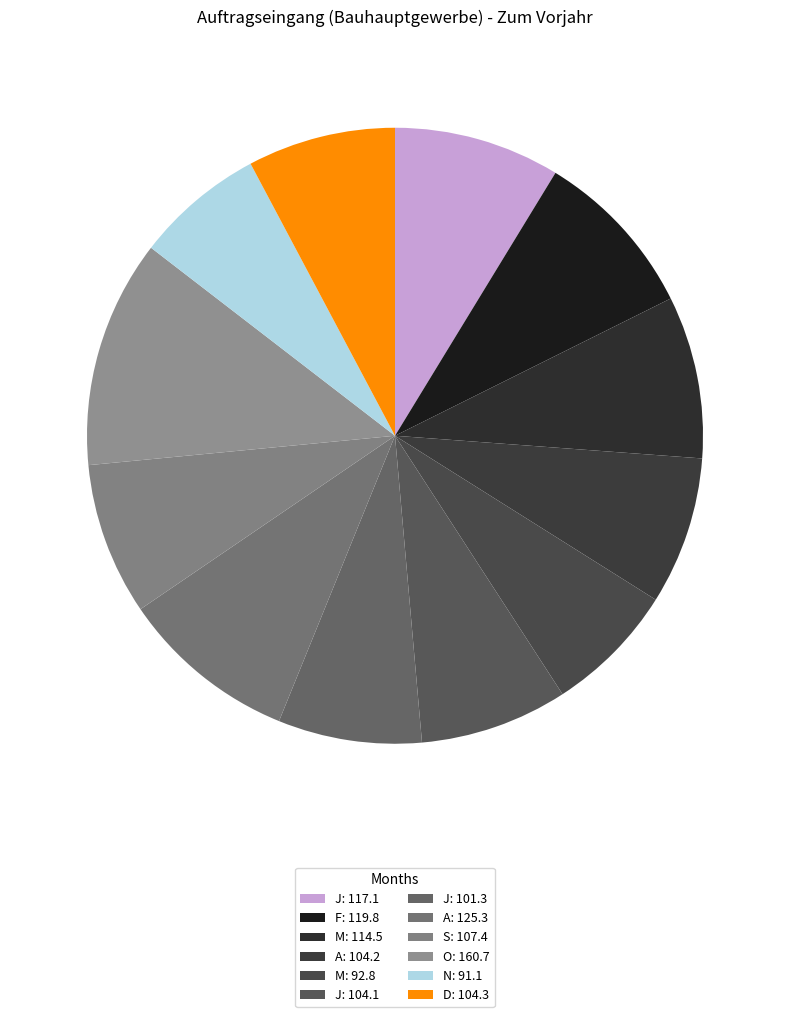

What is the largest slice in the pie chart?

O: 160.7